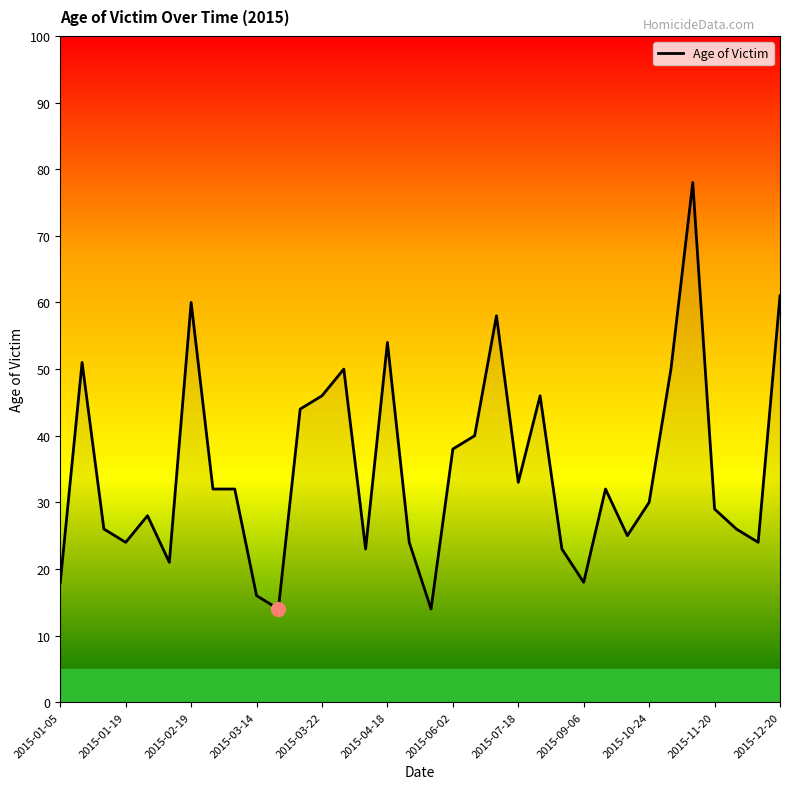

What is the difference between the maximum and minimum values?

64